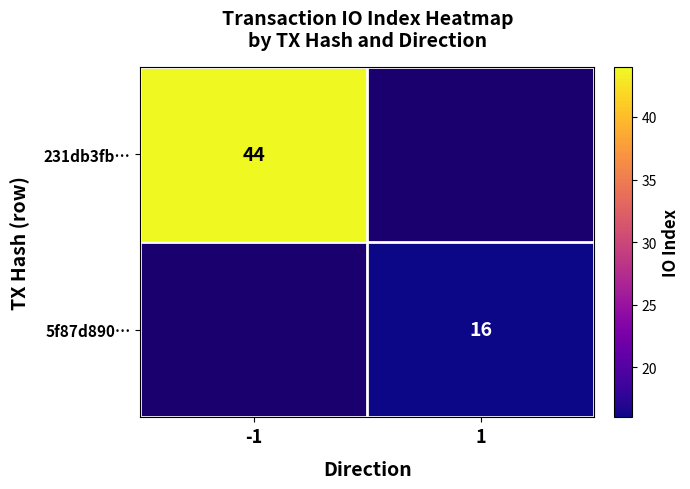

What is the minimum value shown in the chart?

16.0